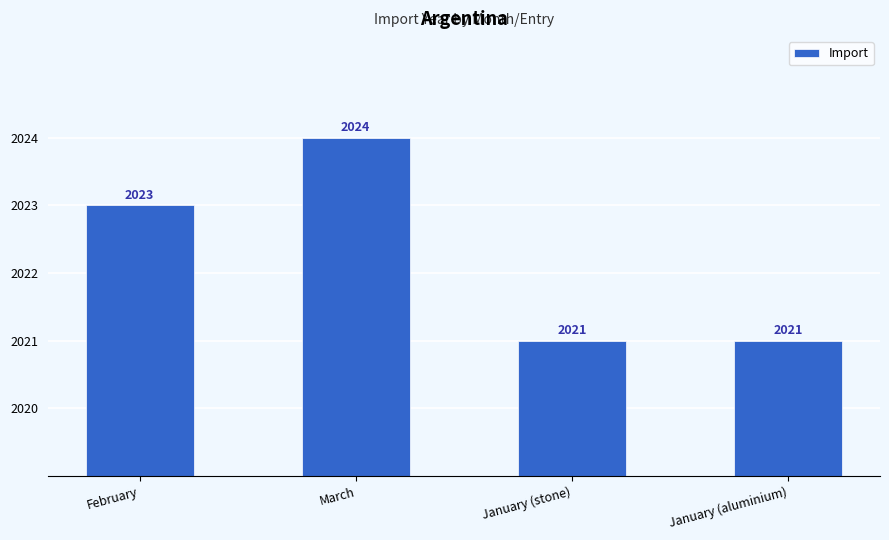

Which has a higher value, January (aluminium) or March?

March